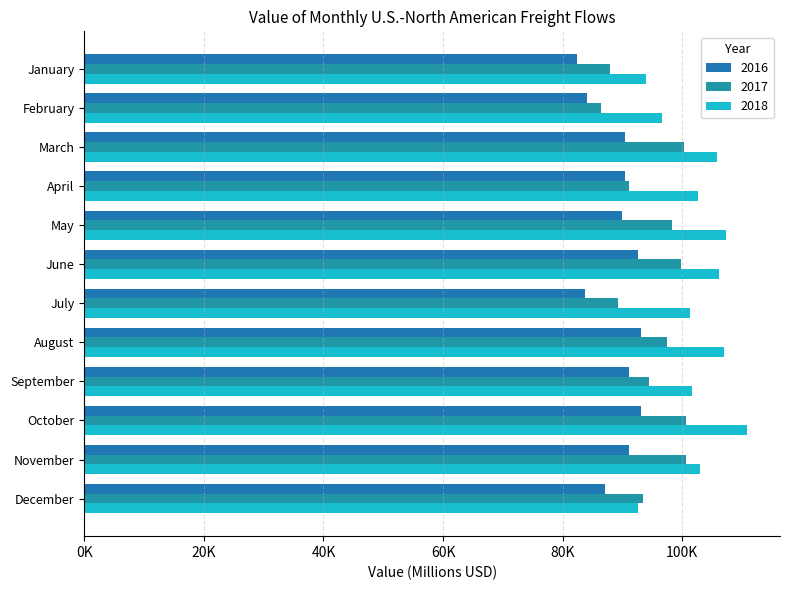

What is the sum of the 2016 values at August and June?

185797.3